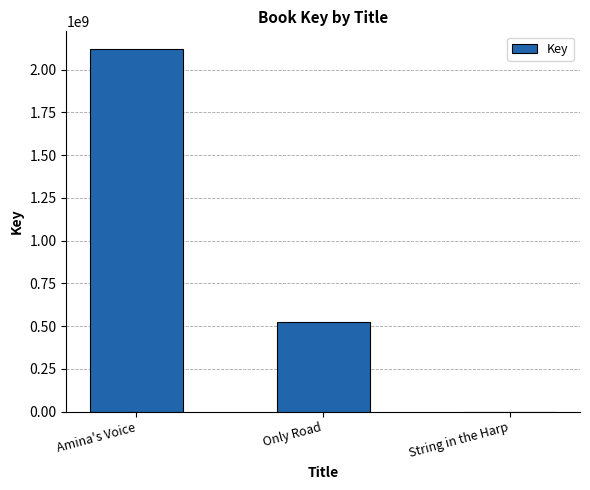

The chart shows a value of 685457515 at Amina's Voice. True or false?

False